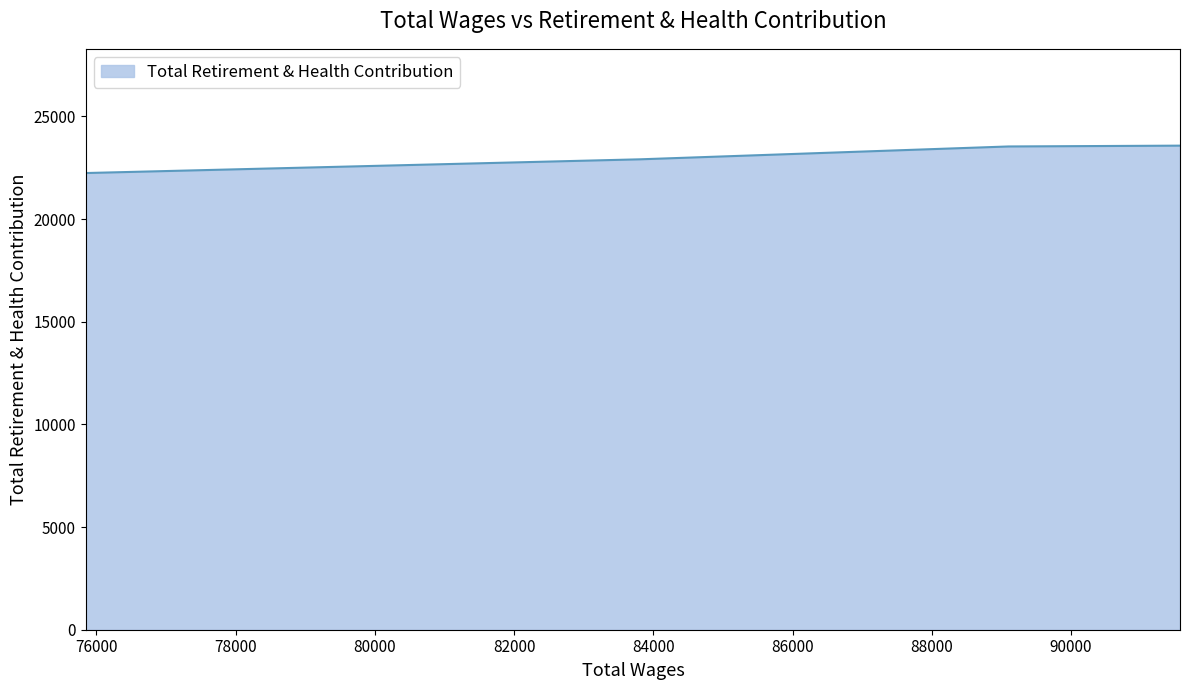

True or false: the data shows 23574.2 at 91565.42.

True